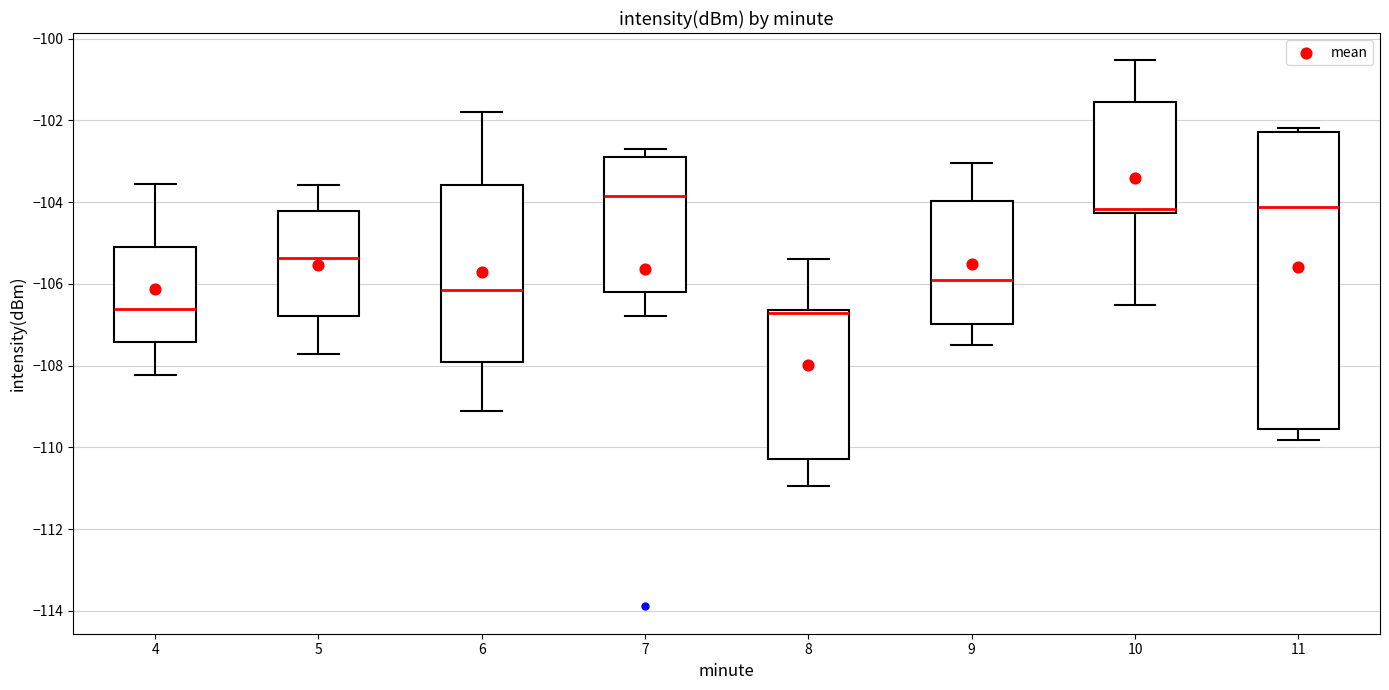

Which box is the tallest, from its lower edge to its upper edge?

11